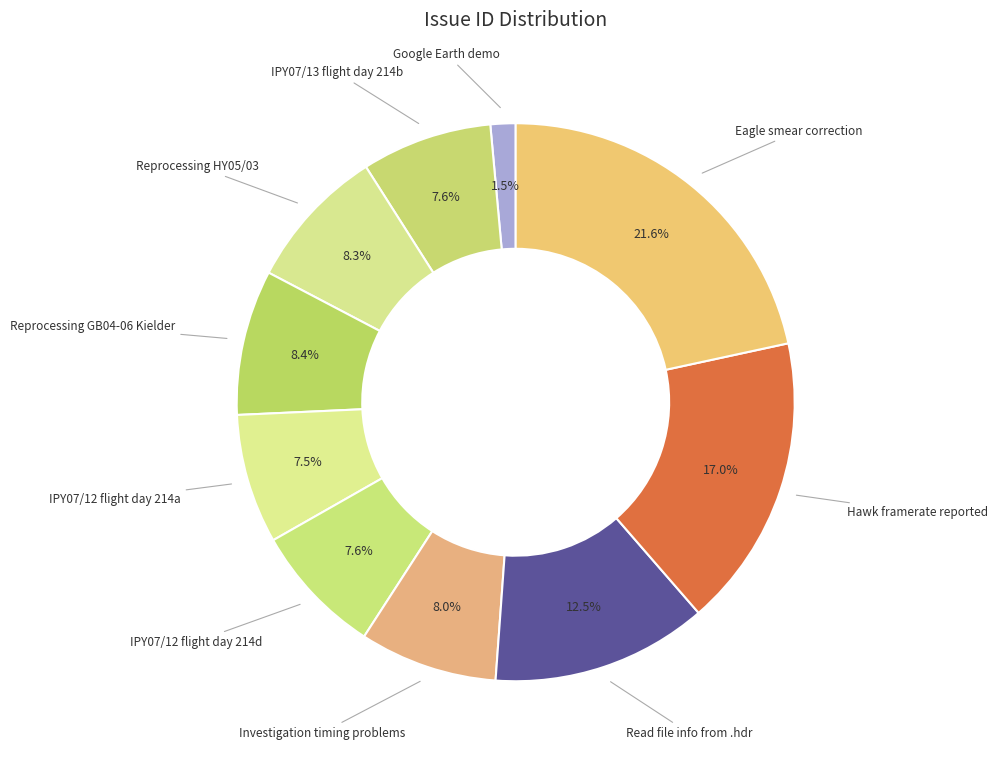

Is there a majority slice in this chart?

No